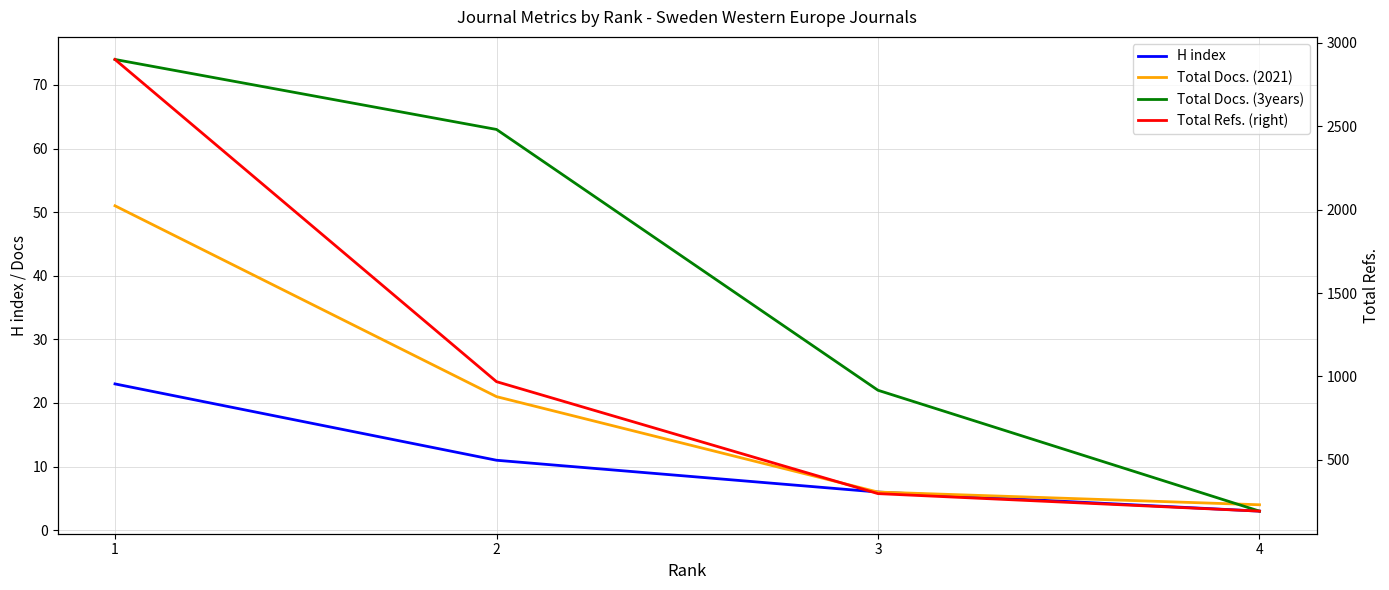

What is the maximum value shown in the chart?

2900